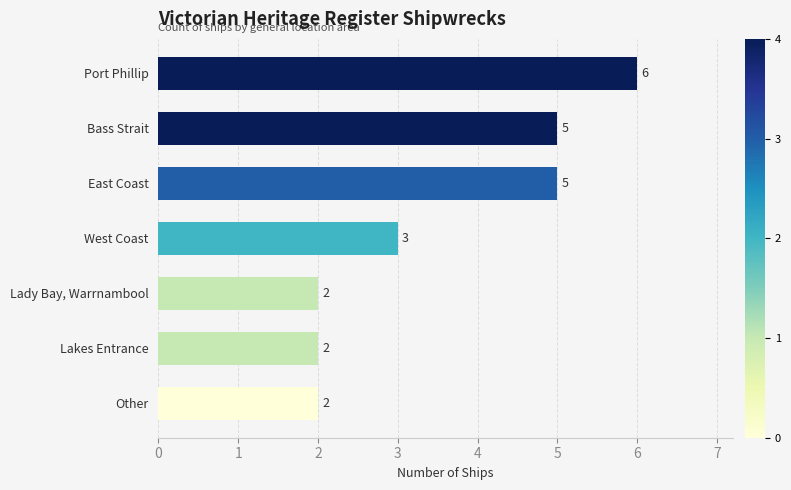

Reading top to bottom, what are all the values shown in this chart?

Port Phillip=6	Bass Strait=5	East Coast=5	West Coast=3	Lady Bay, Warrnambool=2	Lakes Entrance=2	Other=2